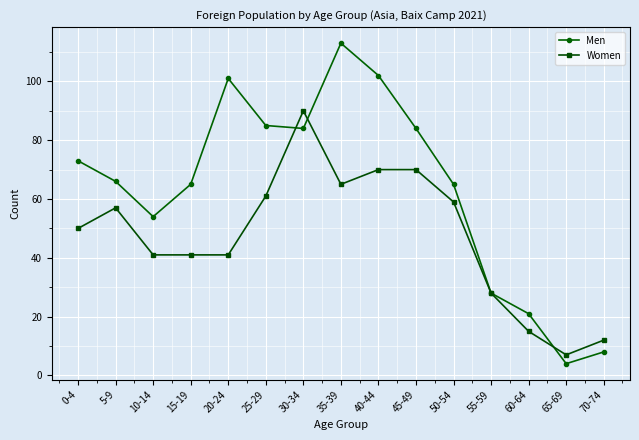

Between which two adjacent categories do Women and Men first intersect?

25-29 and 30-34